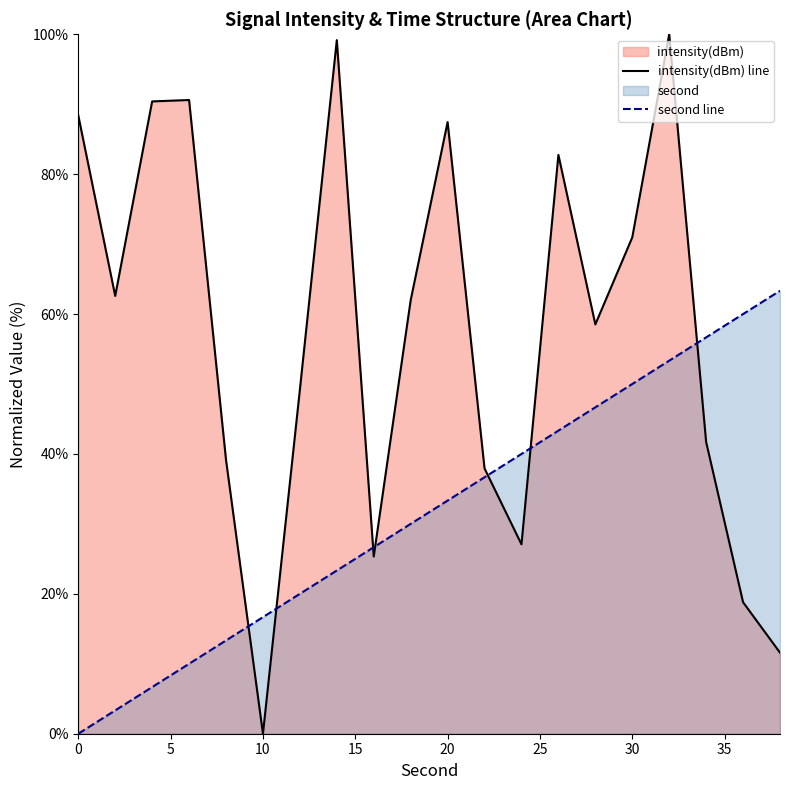

Reading left to right, transcribe all the data shown in this chart.

second: 0=0.0	2=3.3	4=6.7	6=10.0	8=13.3	10=16.7	12=20.0	14=23.3	16=26.7	18=30.0	20=33.3	22=36.7	24=40.0	26=43.3	28=46.7	30=50.0	32=53.3	34=56.7	36=60.0	38=63.3
intensity(dBm): 0=88.4	2=62.6	4=90.4	6=90.6	8=39.2	10=0.0	12=49.2	14=99.2	16=25.3	18=62.0	20=87.4	22=37.9	24=27.1	26=82.8	28=58.5	30=71.0	32=100.0	34=41.7	36=18.8	38=11.6